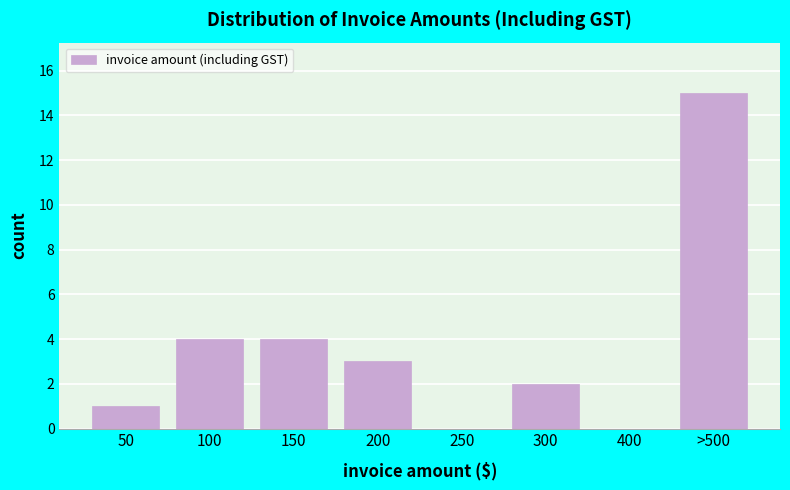

Reading left to right, what are all the values shown in this chart?

50=1	100=4	150=4	200=3	250=0	300=2	400=0	>500=15